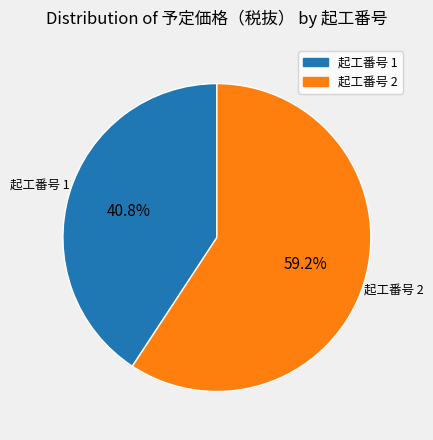

Does any single category account for the majority?

Yes